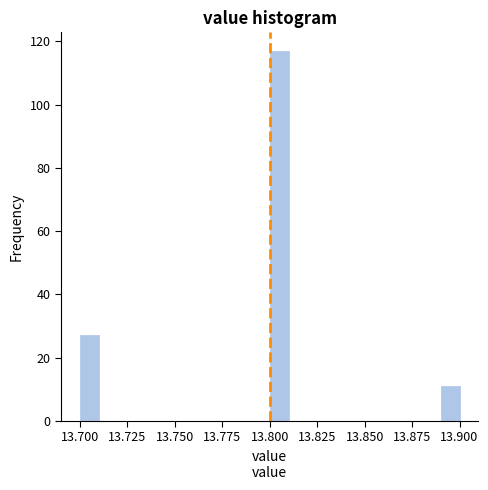

Read against the x-axis, roughly where is the centre of the tallest bar?

13.805